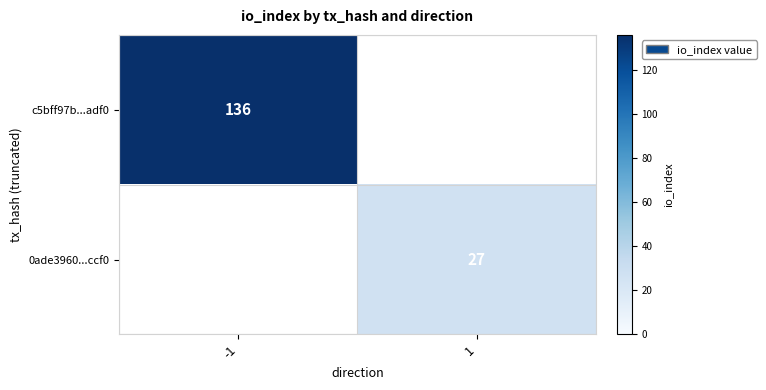

True or false: c5bff97b...adf0 has a value of 136 at -1.

True